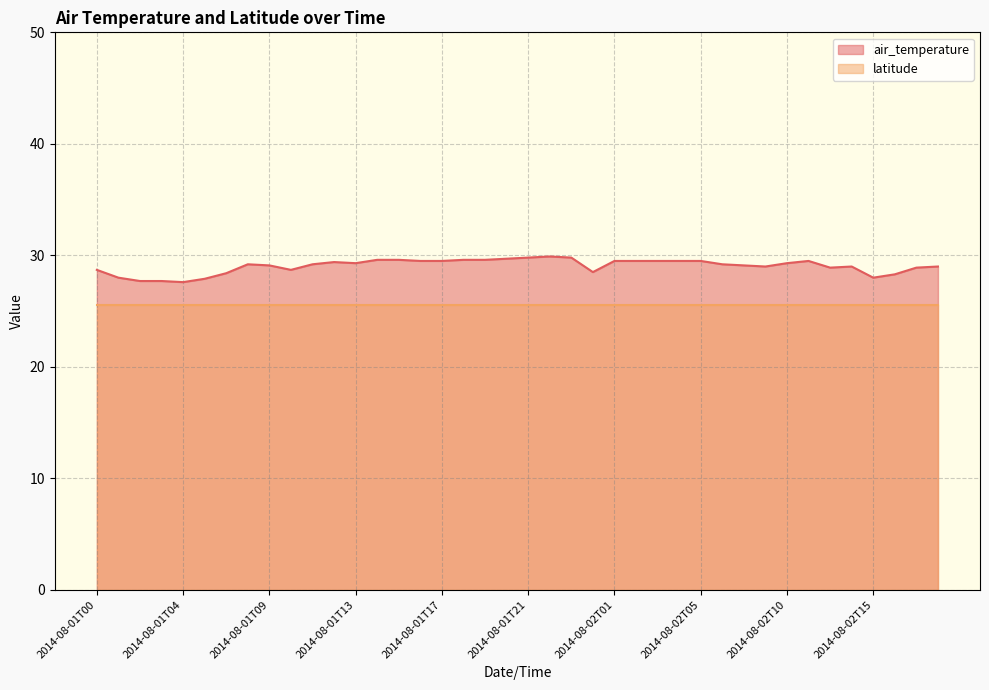

How many data points are less than 29?

13